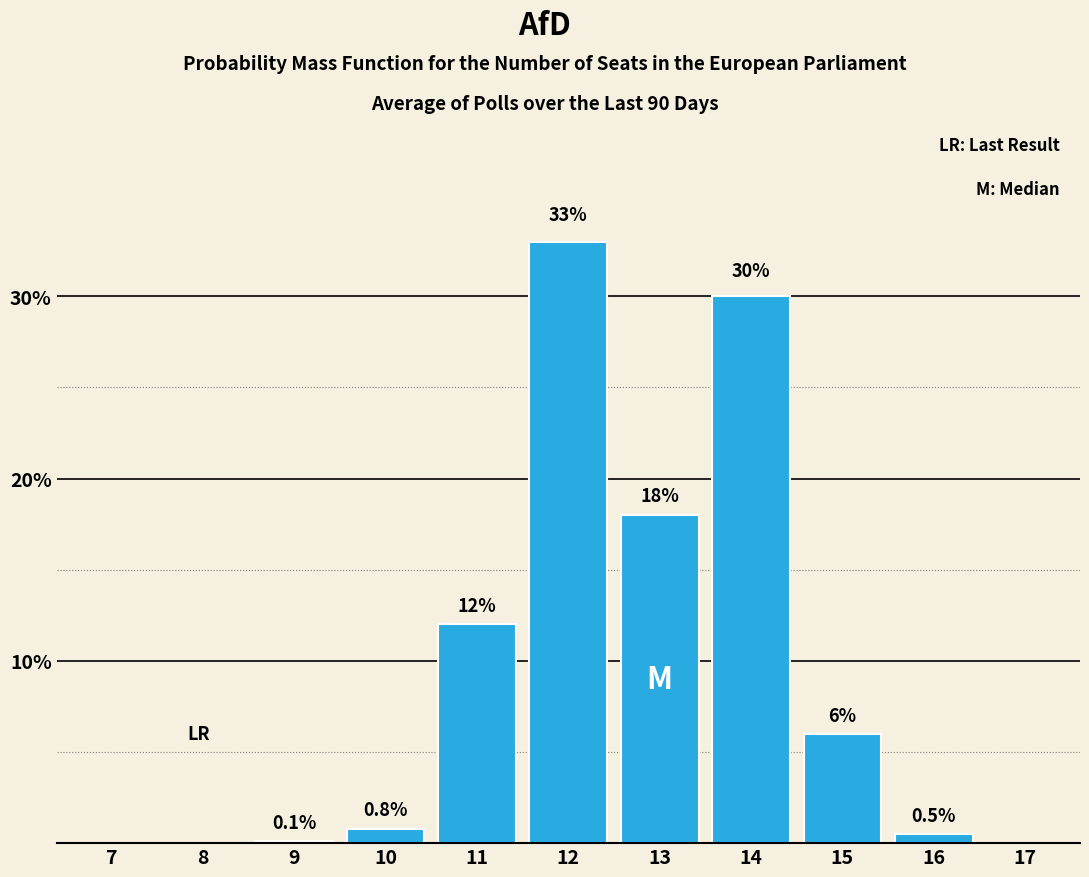

Reading left to right, list all the values displayed in this chart.

7=0.0	8=0.0	9=0.1	10=0.8	11=12.0	12=33.0	13=18.0	14=30.0	15=6.0	16=0.5	17=0.0